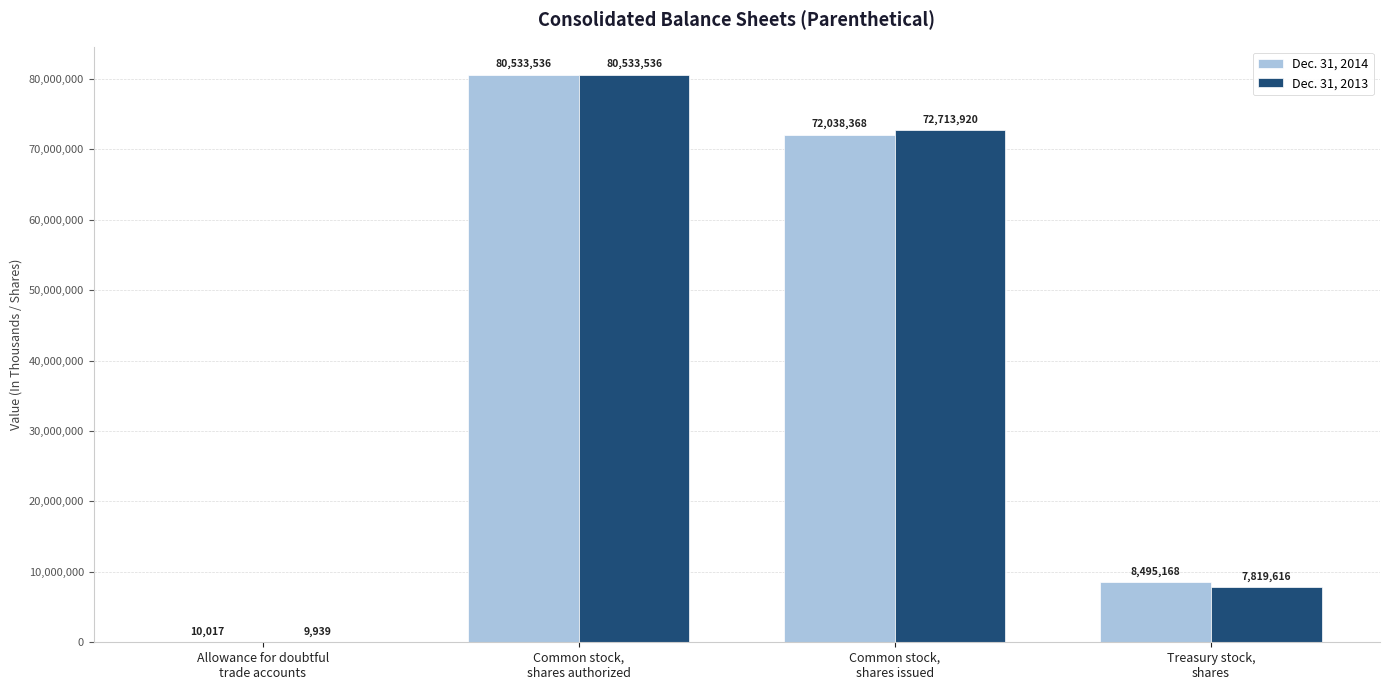

Reading right to left, list all the values displayed in this chart.

Dec. 31, 2014: Treasury stock,
shares=8495168	Common stock,
shares issued=72038368	Common stock,
shares authorized=80533536	Allowance for doubtful
trade accounts=10017
Dec. 31, 2013: Treasury stock,
shares=7819616	Common stock,
shares issued=72713920	Common stock,
shares authorized=80533536	Allowance for doubtful
trade accounts=9939